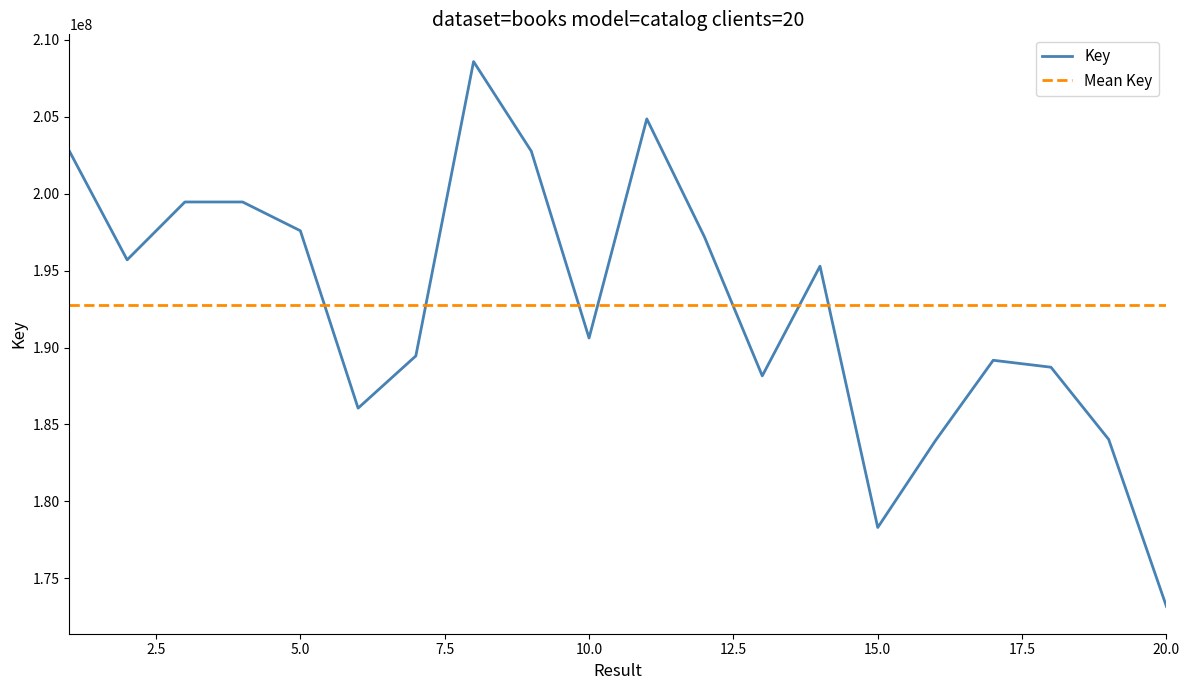

What is the smallest value displayed?

173178360.0